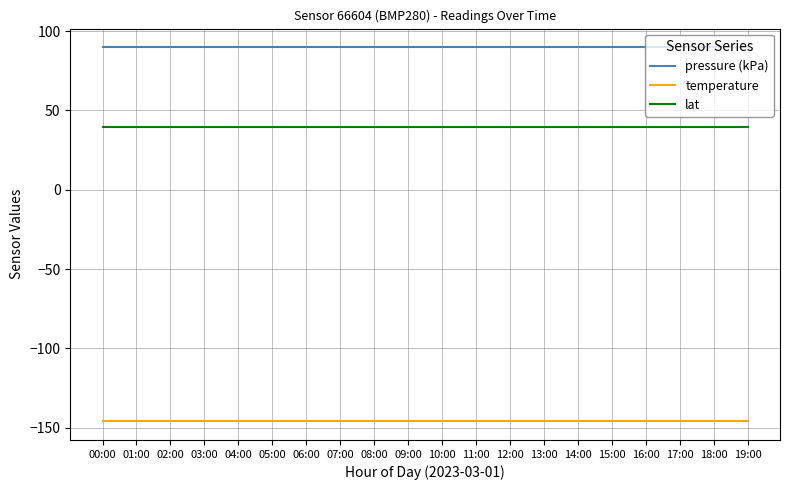

Reading left to right, transcribe all the data shown in this chart.

pressure (kPa): 89.8	89.8	89.8	89.8	89.8	89.8	89.8	89.8	89.8	89.8	89.8	89.8	89.8	89.8	89.8	89.8	89.8	89.8	89.8	89.8
temperature: -145.9	-145.9	-145.9	-145.9	-145.9	-145.9	-145.9	-145.9	-145.9	-145.9	-145.9	-145.9	-145.9	-145.9	-145.9	-145.9	-145.9	-145.9	-145.9	-145.9
lat: 39.6	39.6	39.6	39.6	39.6	39.6	39.6	39.6	39.6	39.6	39.6	39.6	39.6	39.6	39.6	39.6	39.6	39.6	39.6	39.6